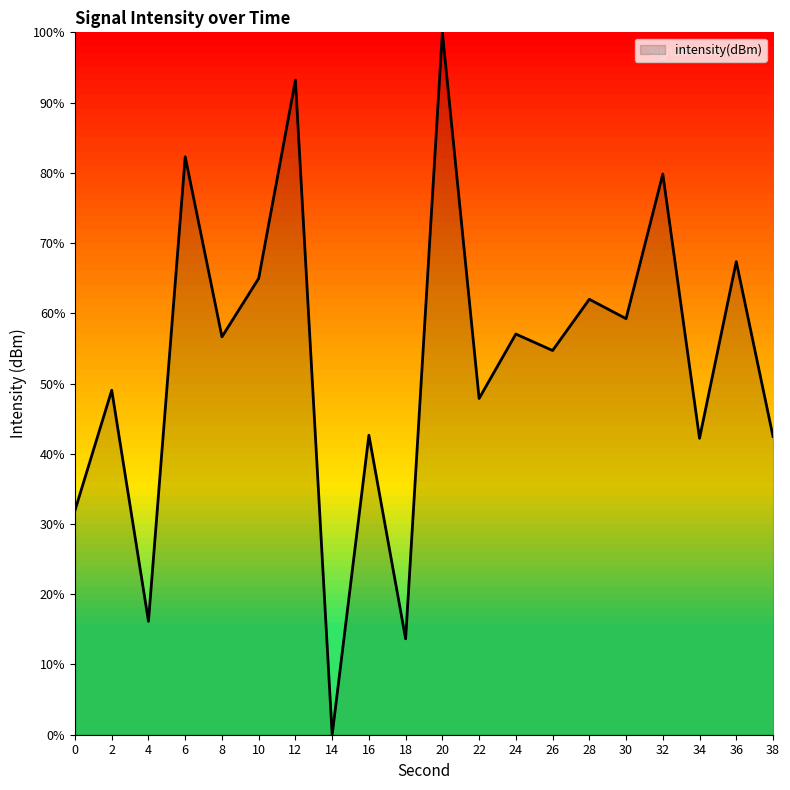

How many interior local peaks (higher than both neighbors) does the data have?

9